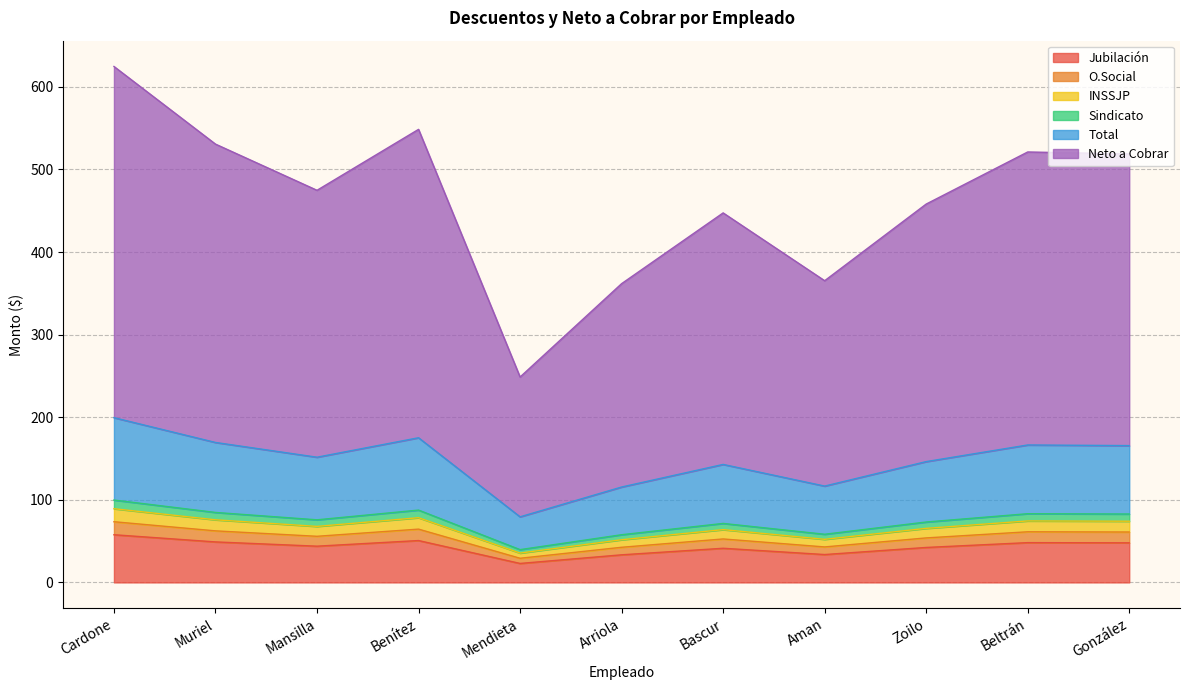

What is the difference between the maximum and minimum values in the Jubilación series?

34.8